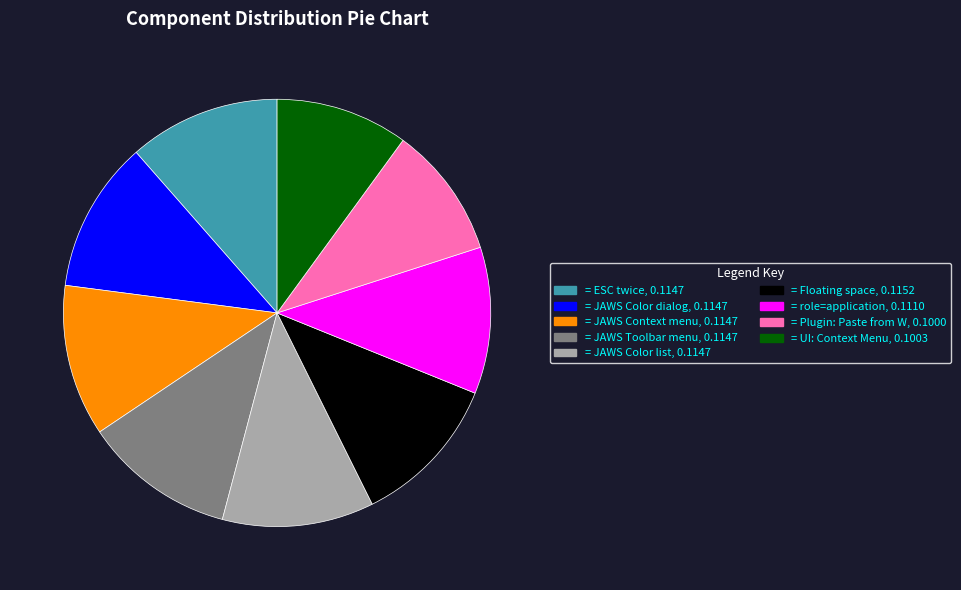

Does any single category account for the majority?

No